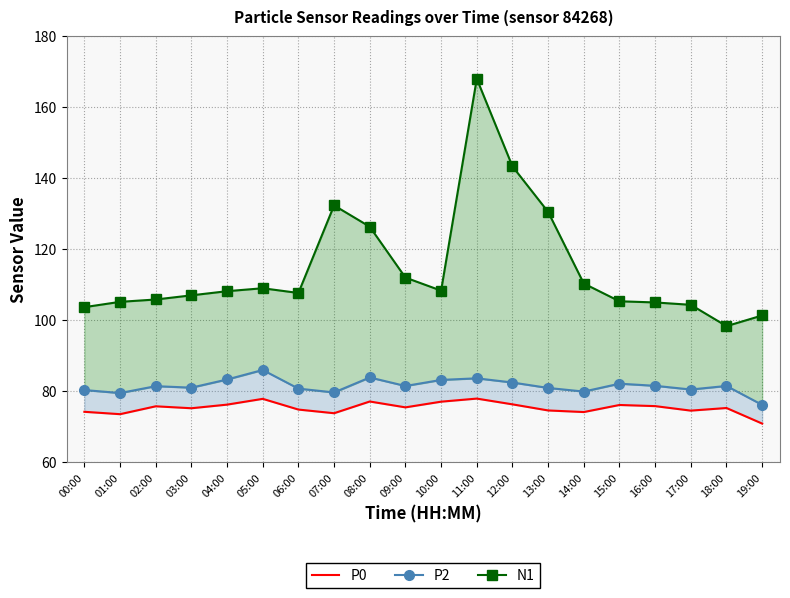

How many interior local peaks does the N1 series have?

3